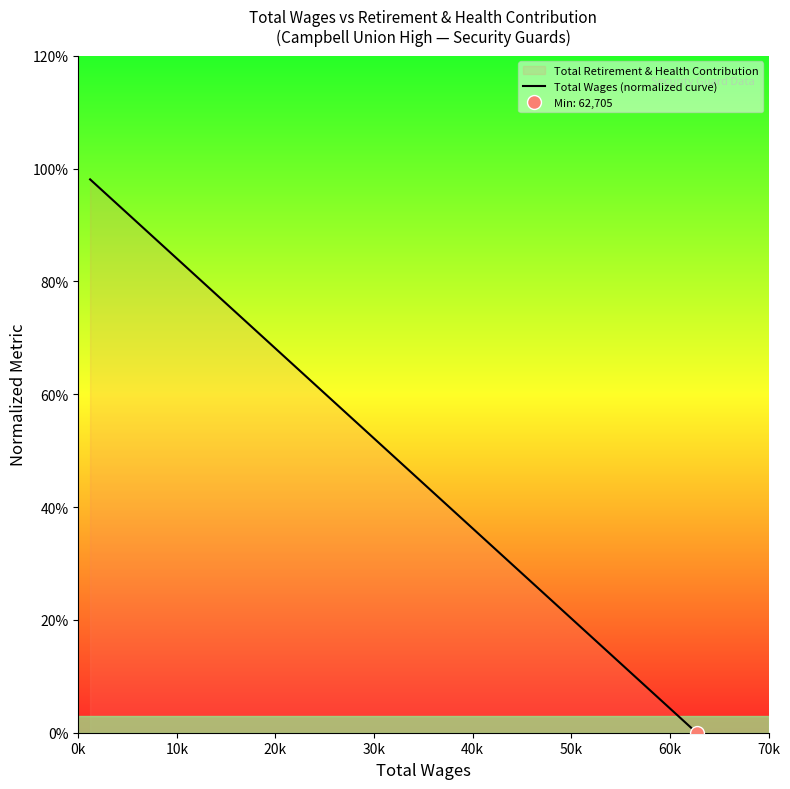

Count the number of values greater than 0.

10